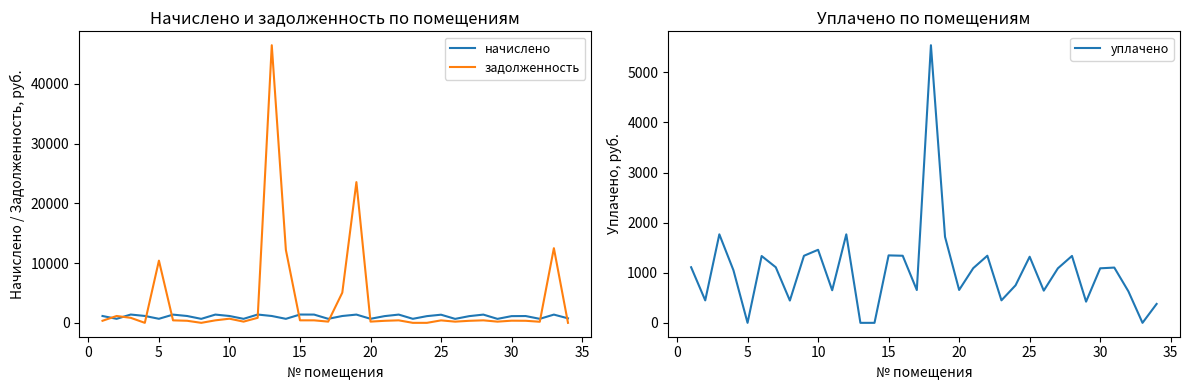

The value of уплачено at 15 is 2220.6. True or false?

False